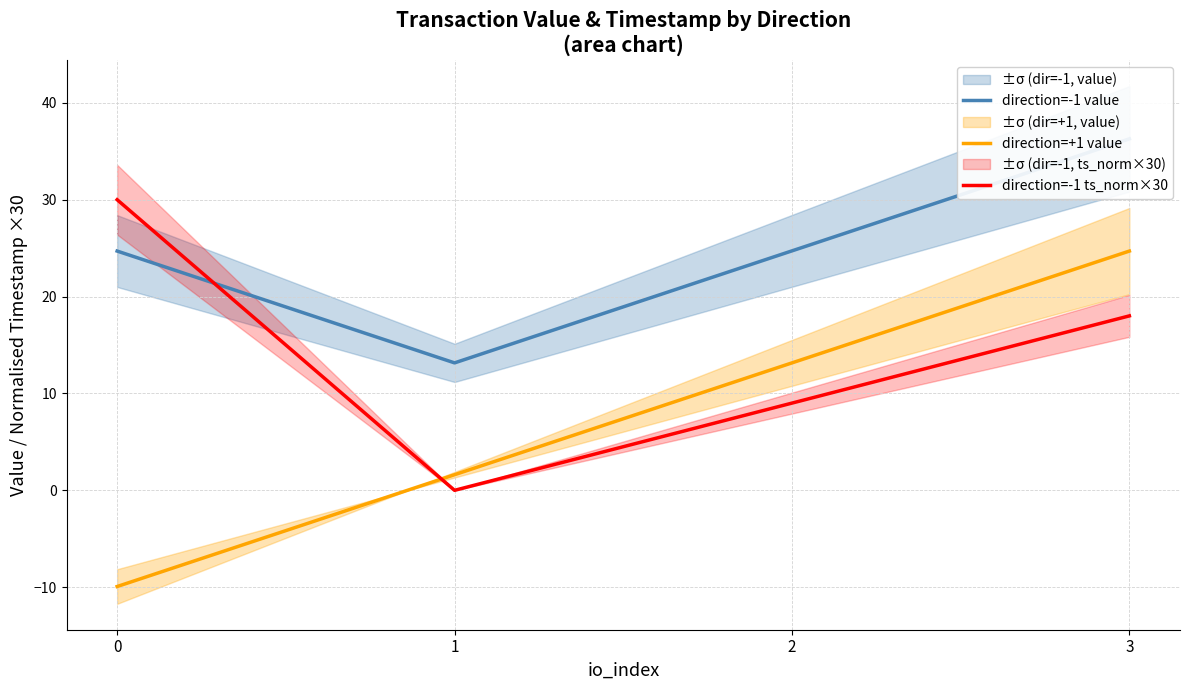

Does the chart display data point markers on the line(s)?

No